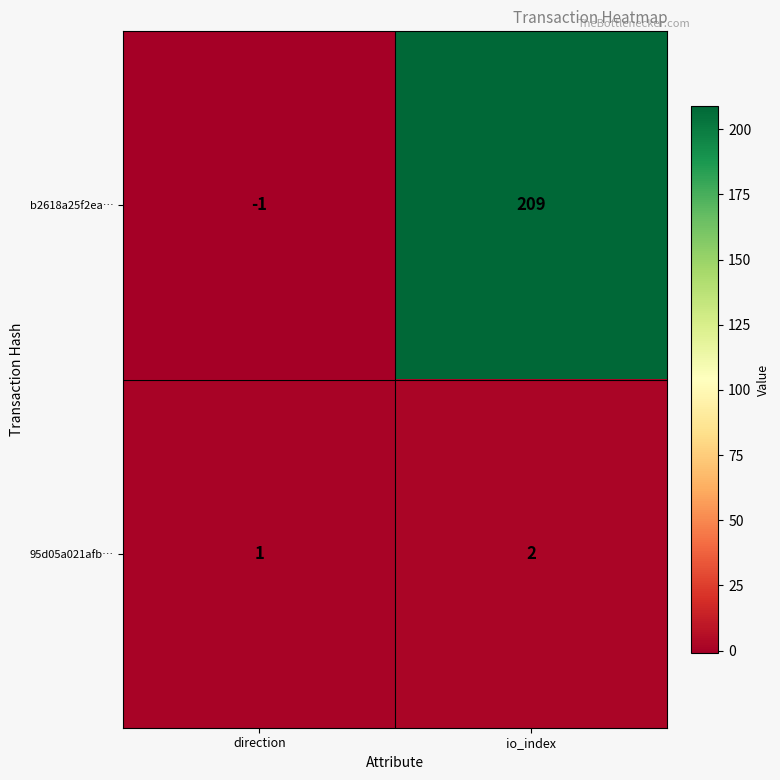

Which series changed the most between direction and io_index?

b2618a25f2ea…